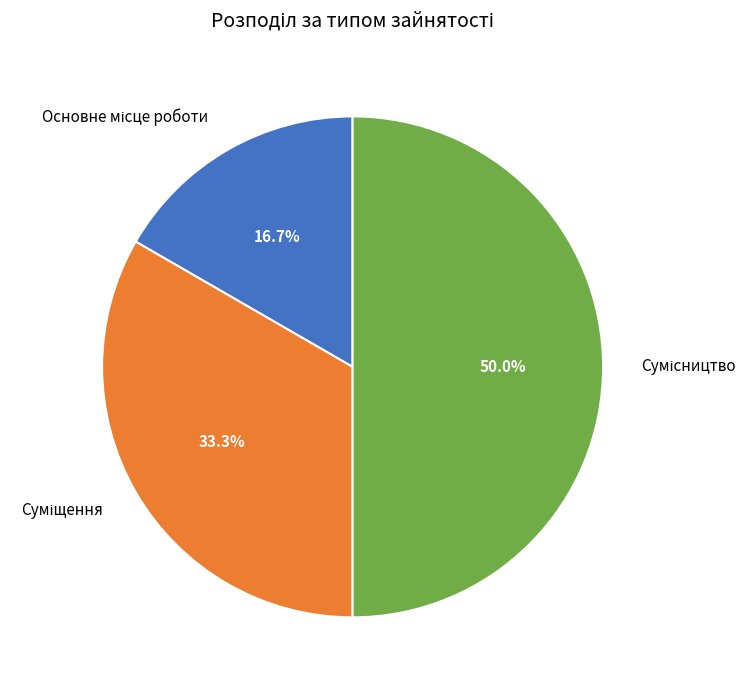

Count the number of slices in the pie.

3